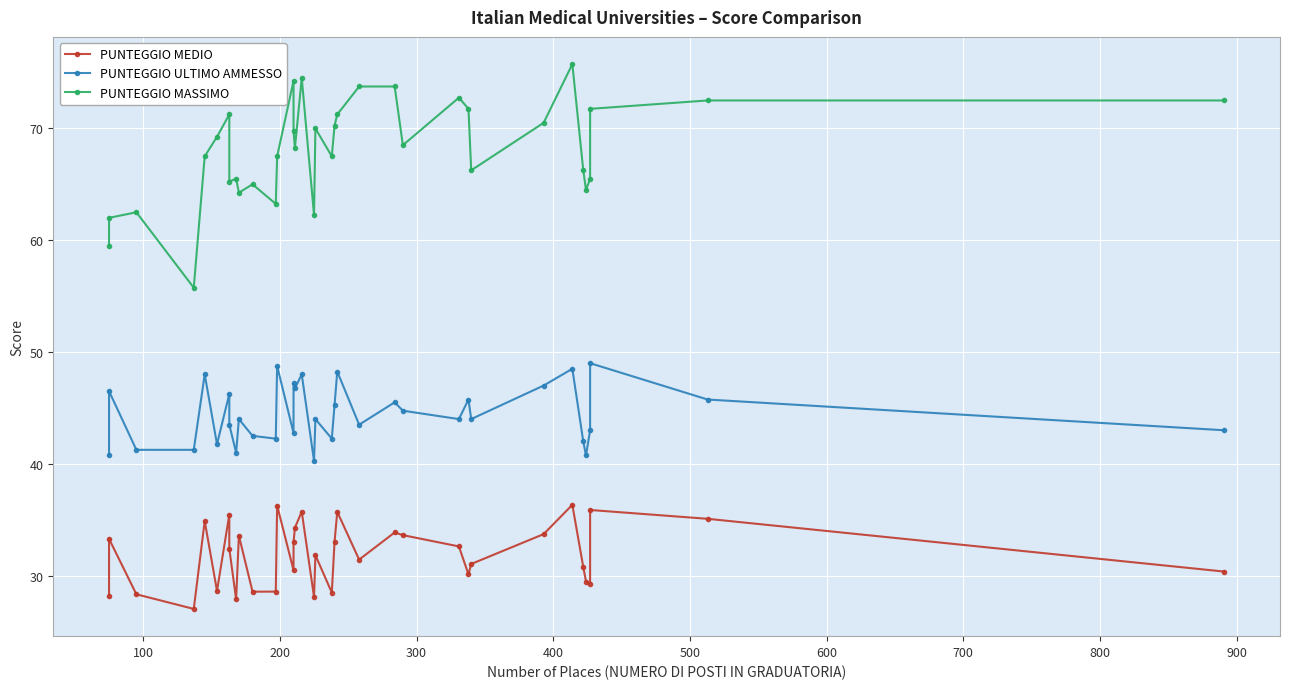

Is the value of PUNTEGGIO MASSIMO at 900 greater than the value of PUNTEGGIO MEDIO at 31?

Yes